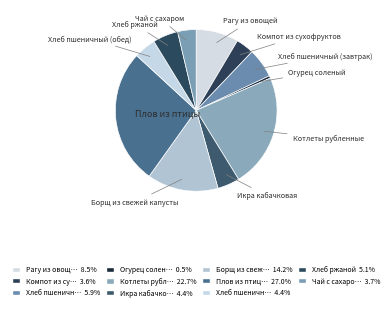

Which category has the smallest portion of the pie?

Огурец соленый